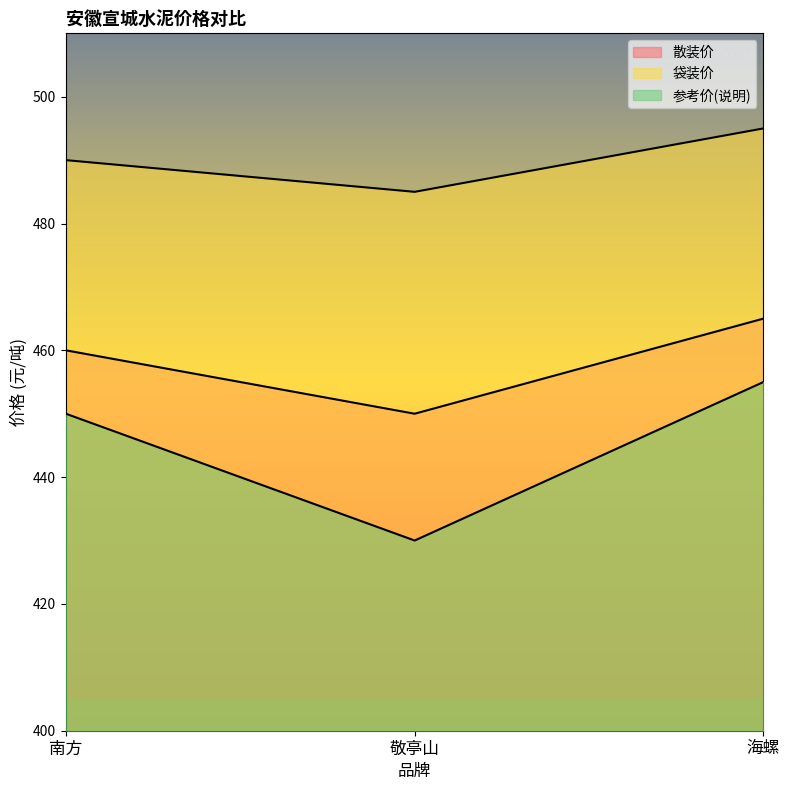

The value of 参考价(说明) at 南方 is 450. True or false?

True